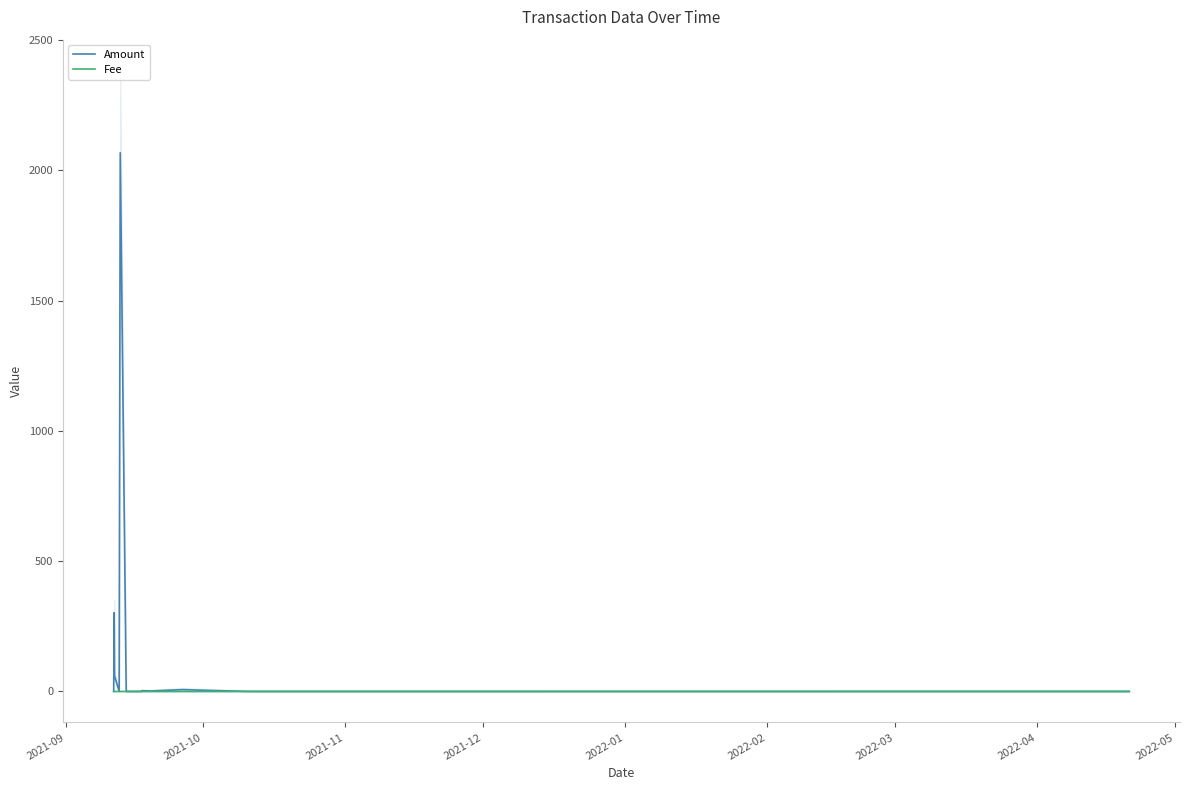

At 2021-12, list the series in order from smallest to largest.

Fee, Amount